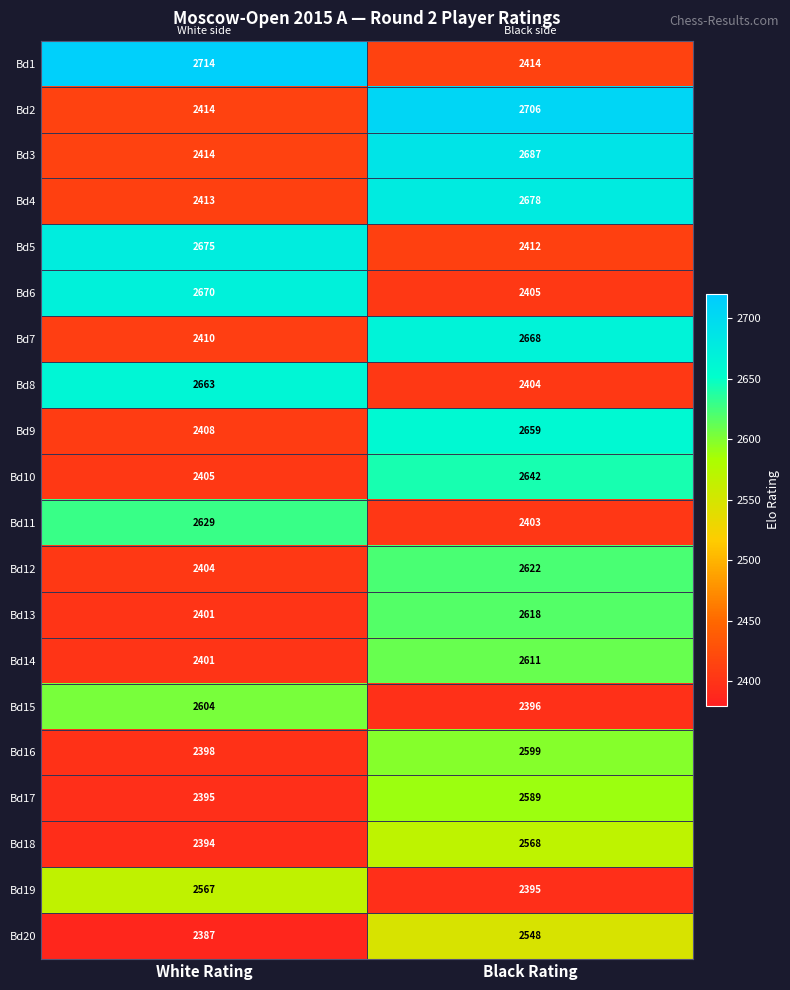

At which category is the sum across all series the highest?

Black Rating